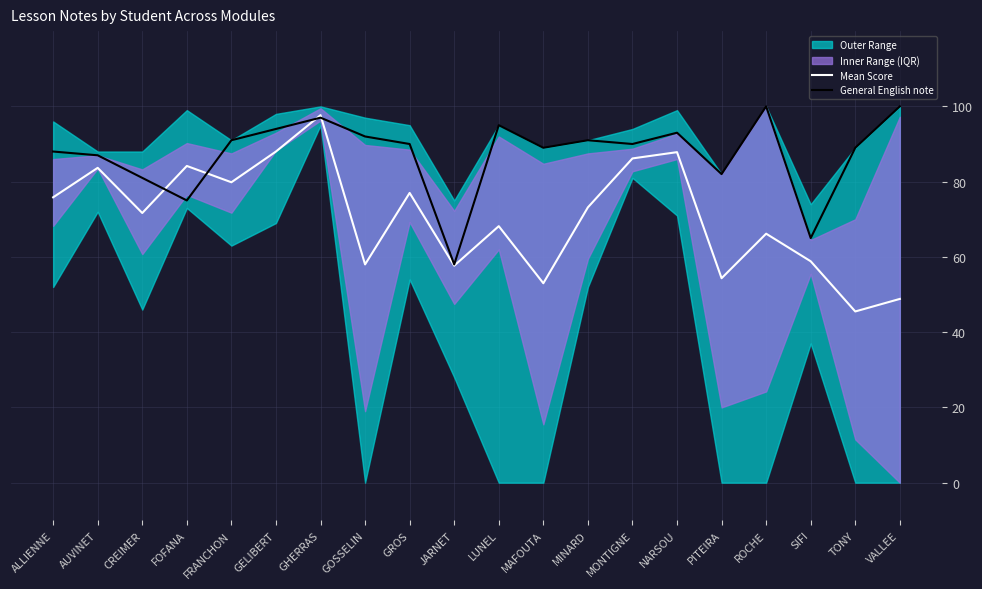

What is the sum of the Mean Score values at CREIMER and GHERRAS?

169.3